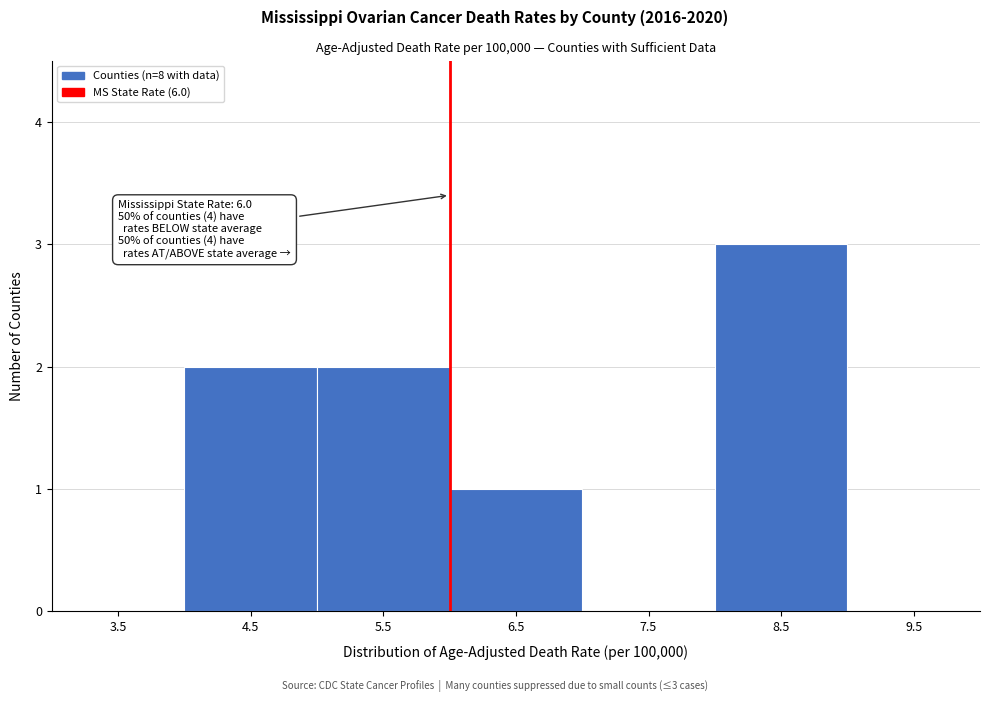

Which range on the x-axis has the tallest bar?

8 to 9